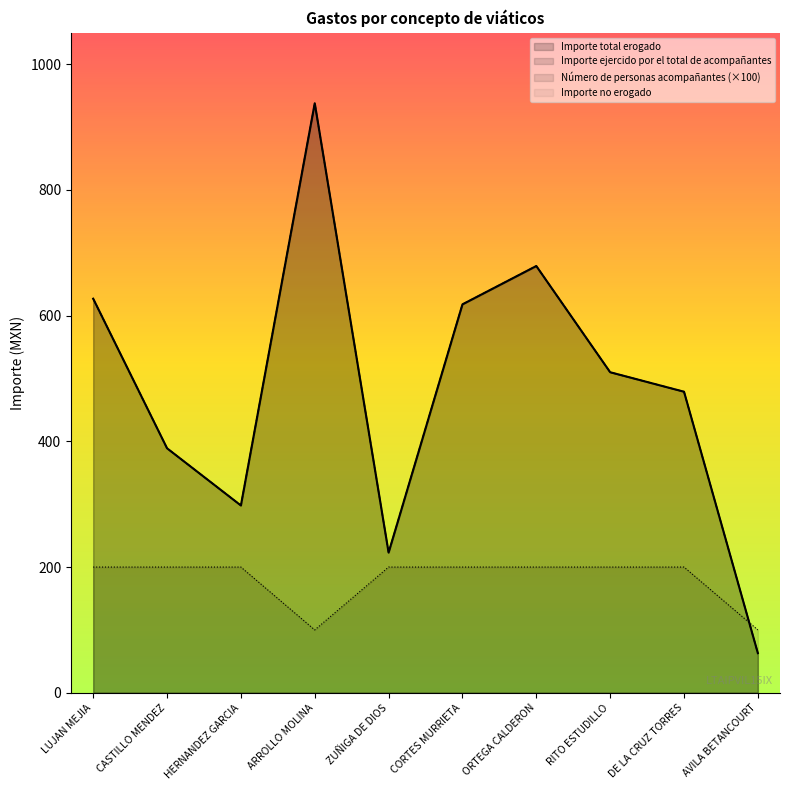

Where does the Importe ejercido por el total de acompañantes series first go above 510?

LUJAN MEJIA